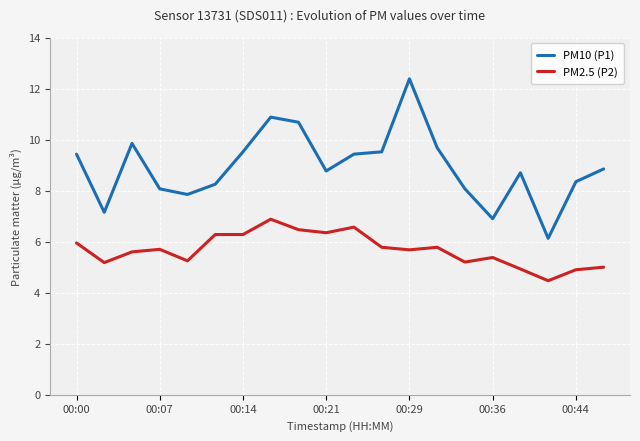

True or false: PM2.5 (P2) and PM10 (P1) cross at least once.

False